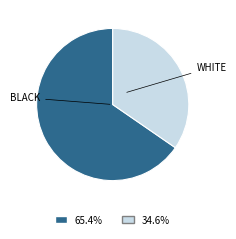

Rank the categories by value from lowest to highest.

WHITE, BLACK